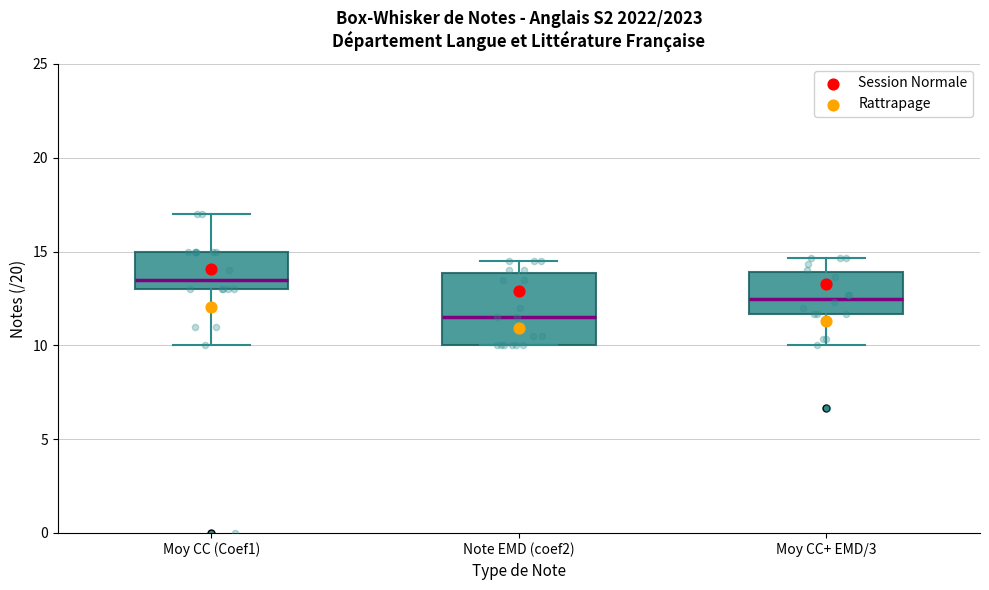

Which box is the tallest, from its lower edge to its upper edge?

Note EMD (coef2)